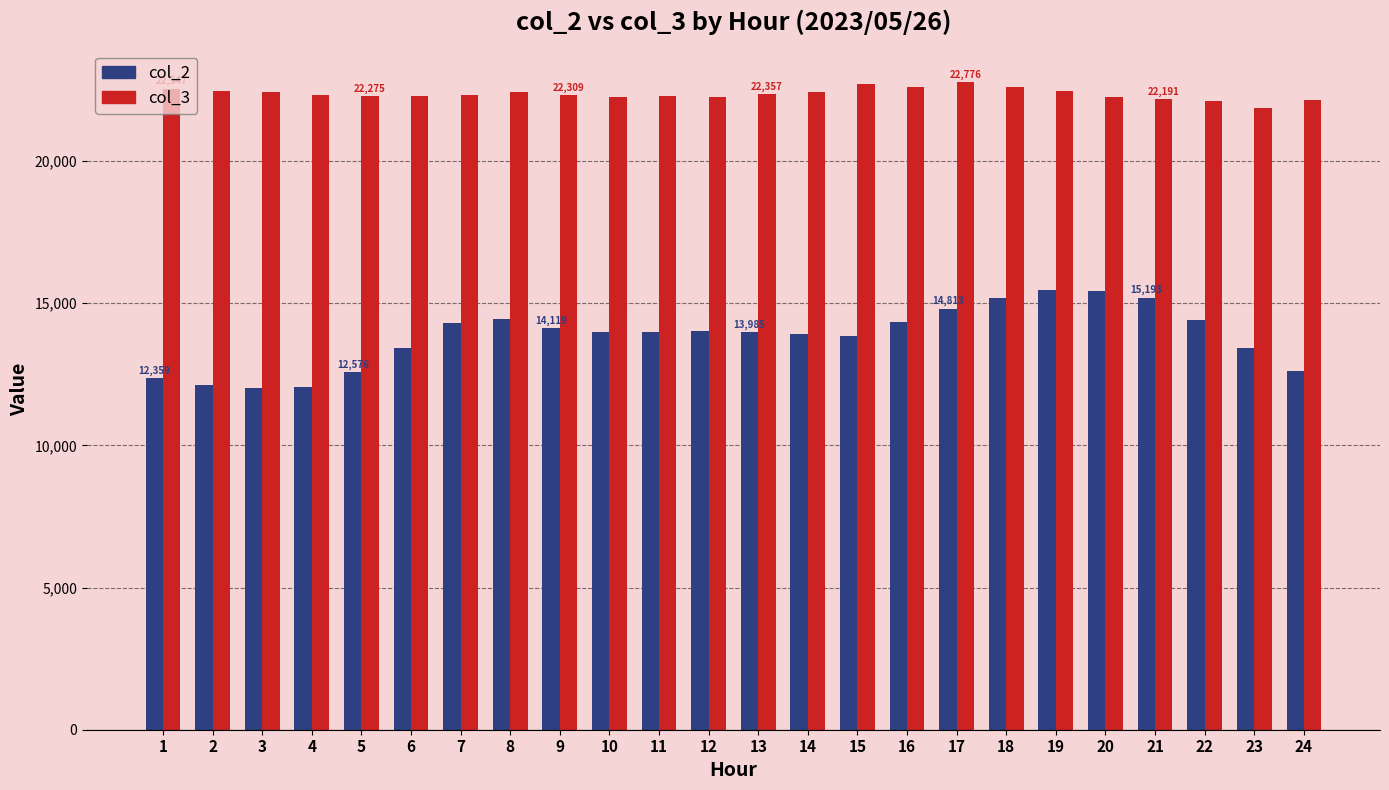

Are the bars grouped side by side (vs. stacked)?

Yes